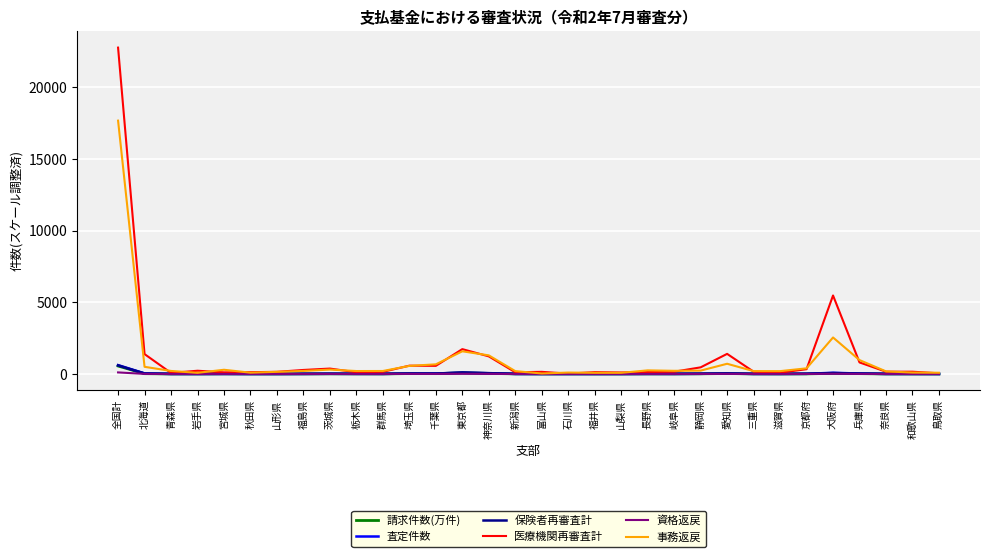

True or false: 請求件数(万件) has more than 1 points higher than both neighbors.

True